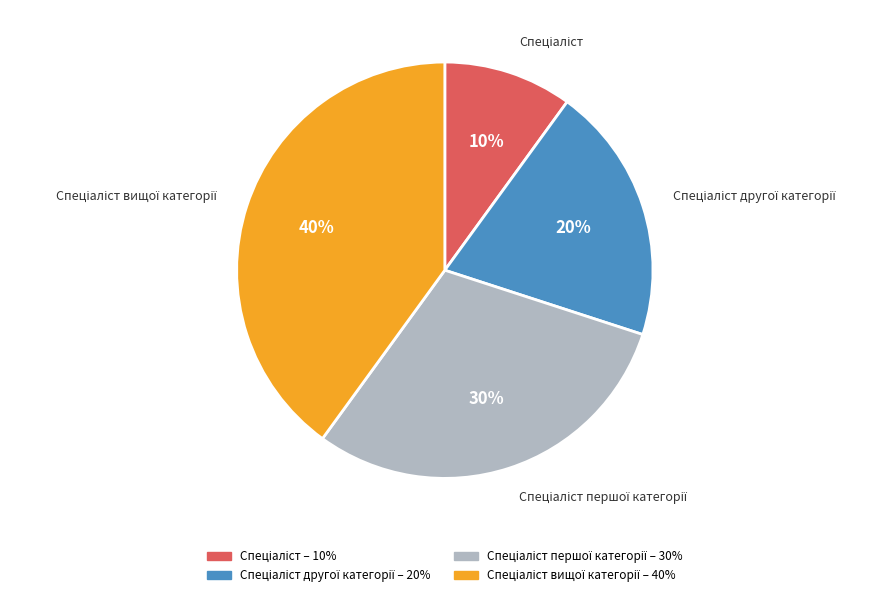

To the nearest percent, what is the average slice percentage?

25%